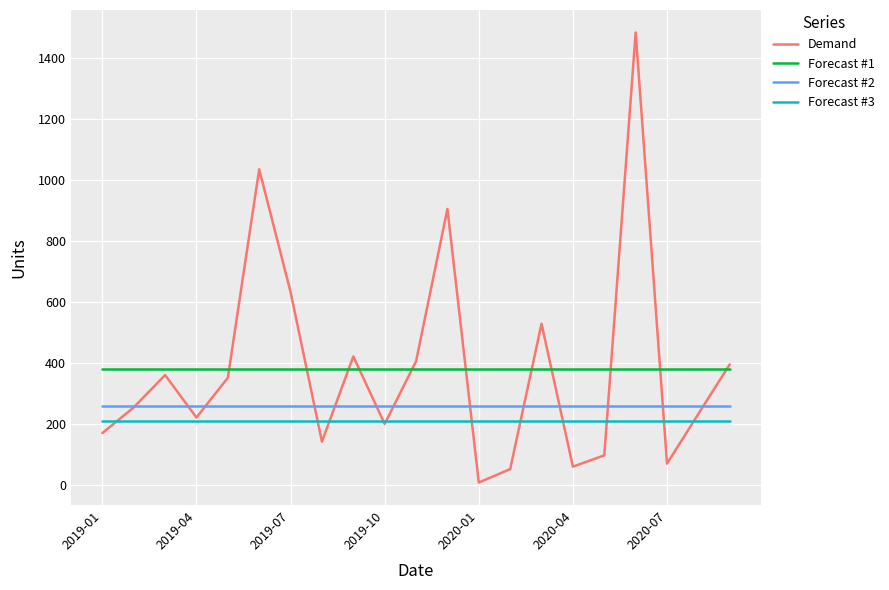

Is this an area chart (filled region under the line)?

No